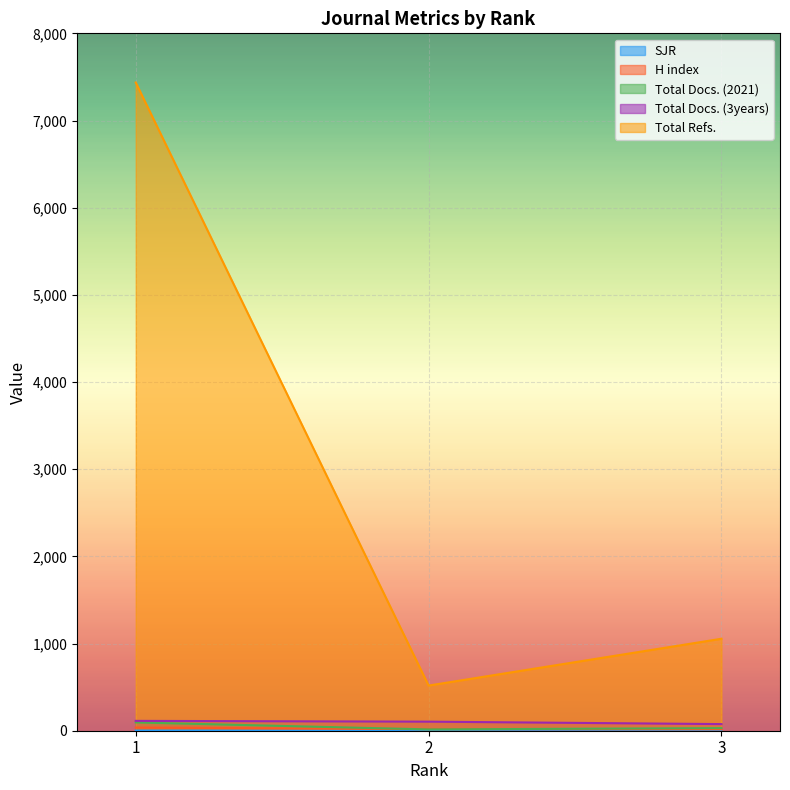

At which category is the sum across all series the highest?

1